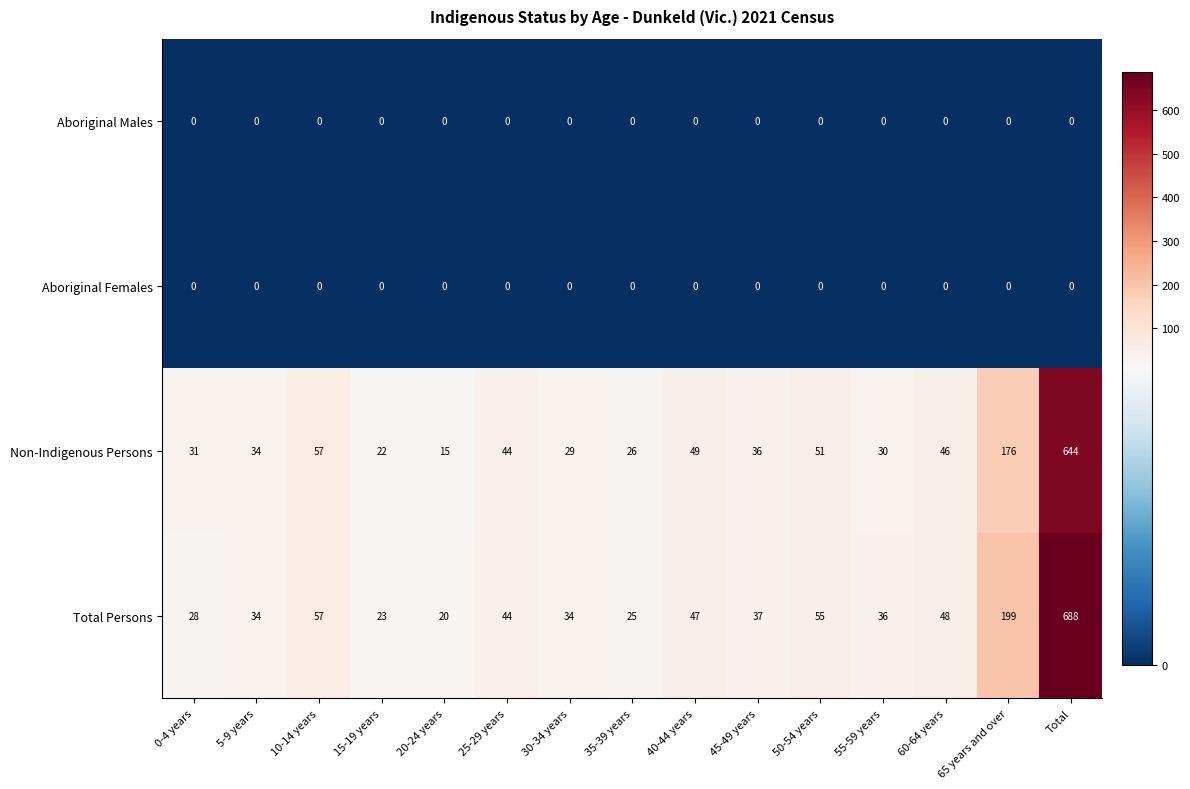

At which category does the chart reach its peak across all series?

Total